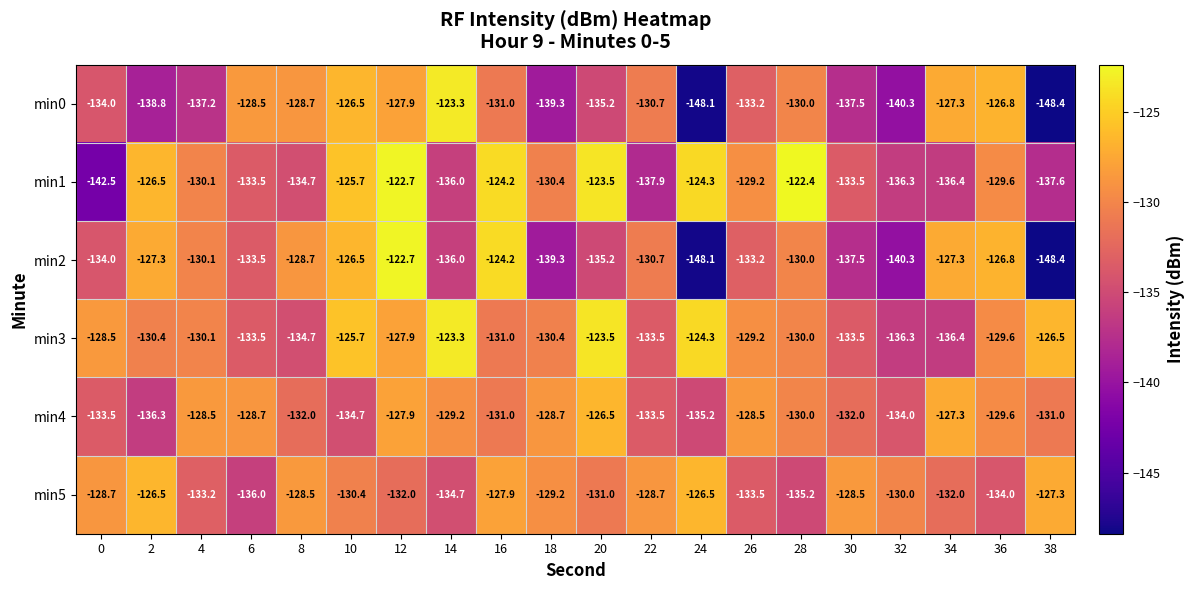

At which category is the sum across all series the highest?

12